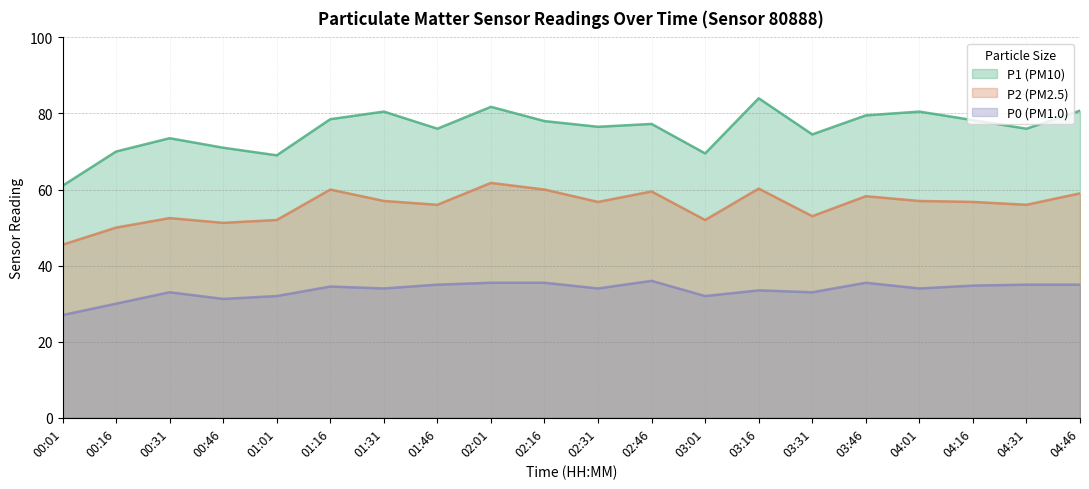

In P1, how many points are higher than both neighbors (excluding endpoints)?

6